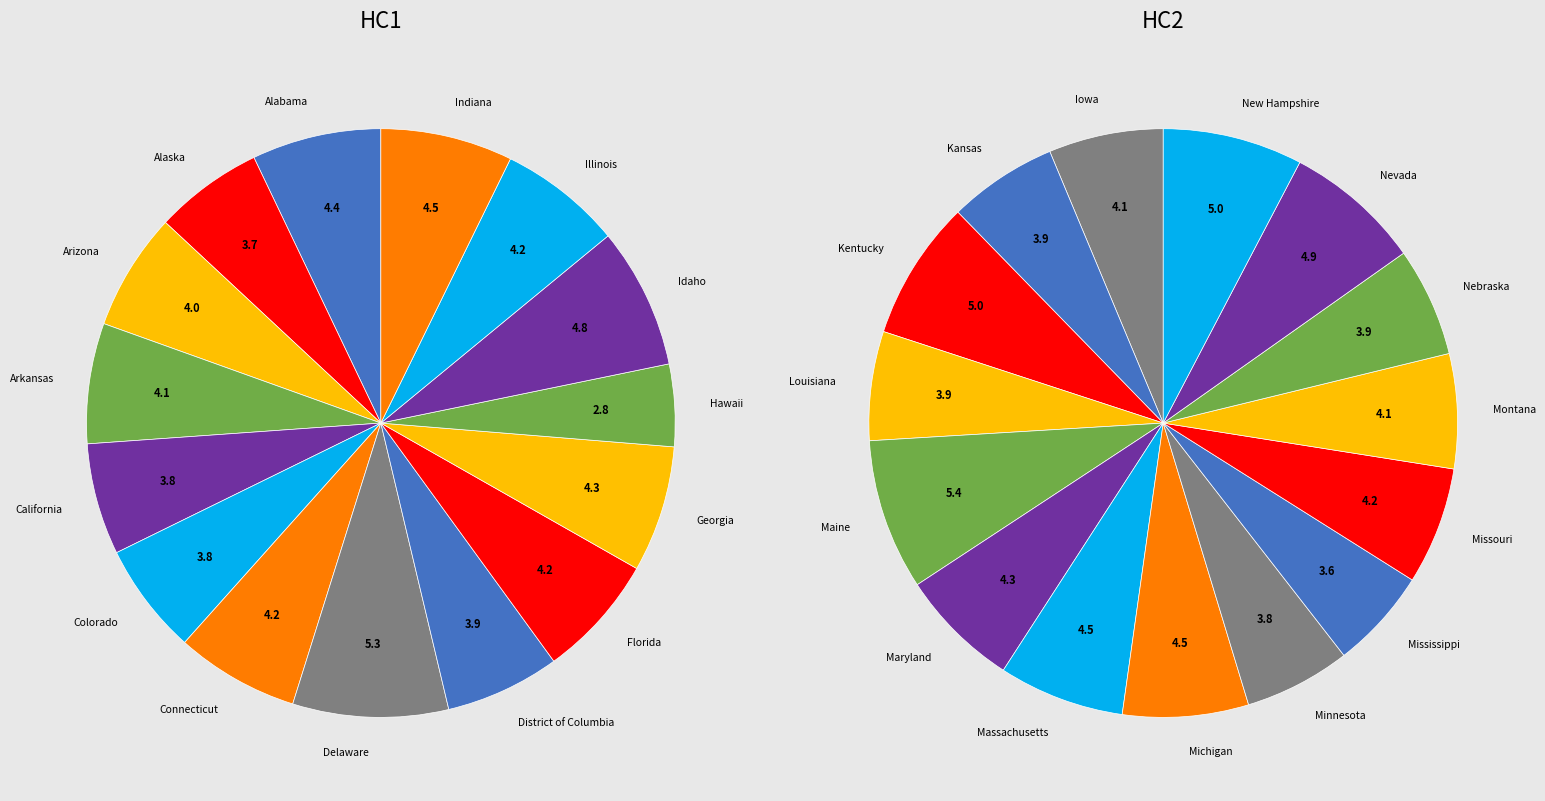

Is it true that California is 1% of the pie?

False